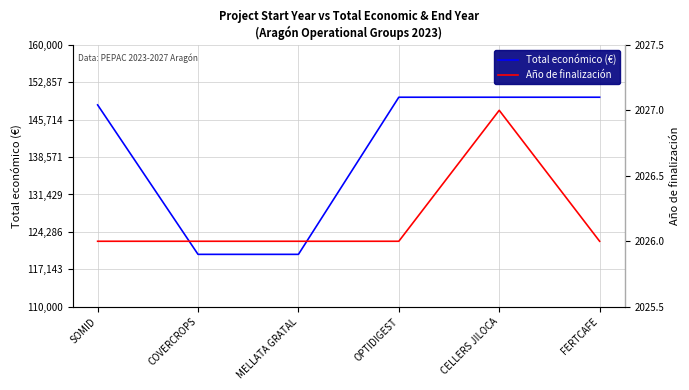

What is the difference between the second highest and minimum values in the Total económico (€) series?

30000